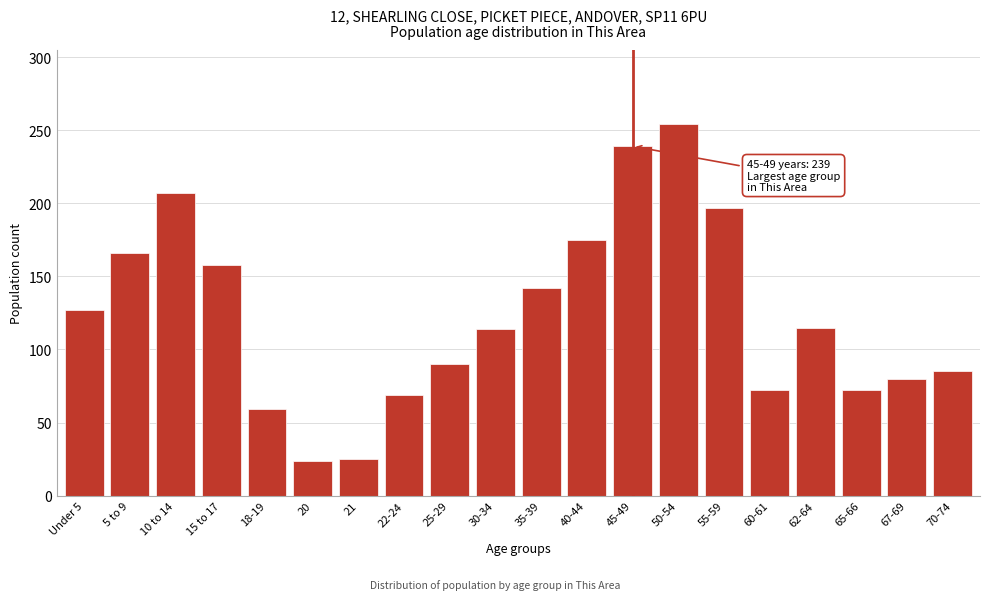

What is the greatest value displayed?

254